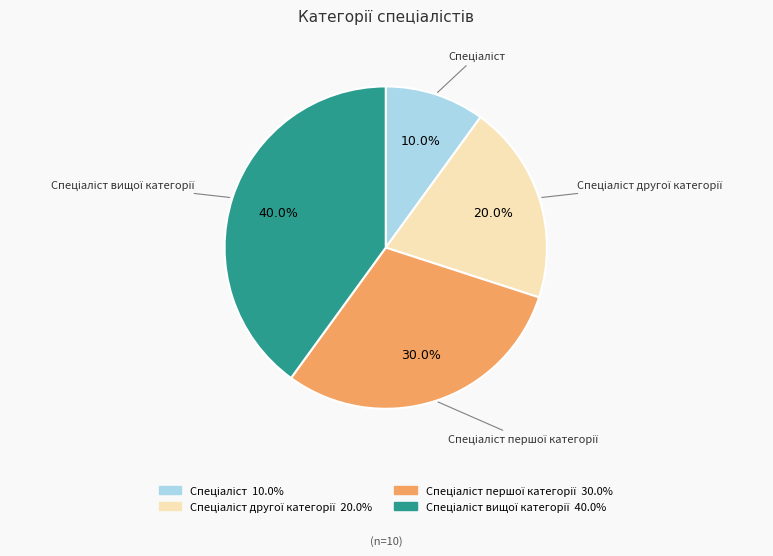

Is there a majority slice in this chart?

No